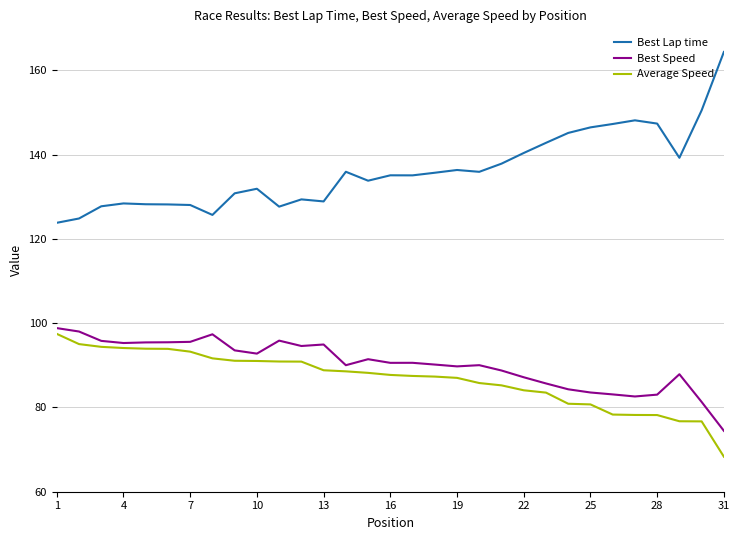

True or false: Average Speed and Best Lap time intersect in this chart.

False